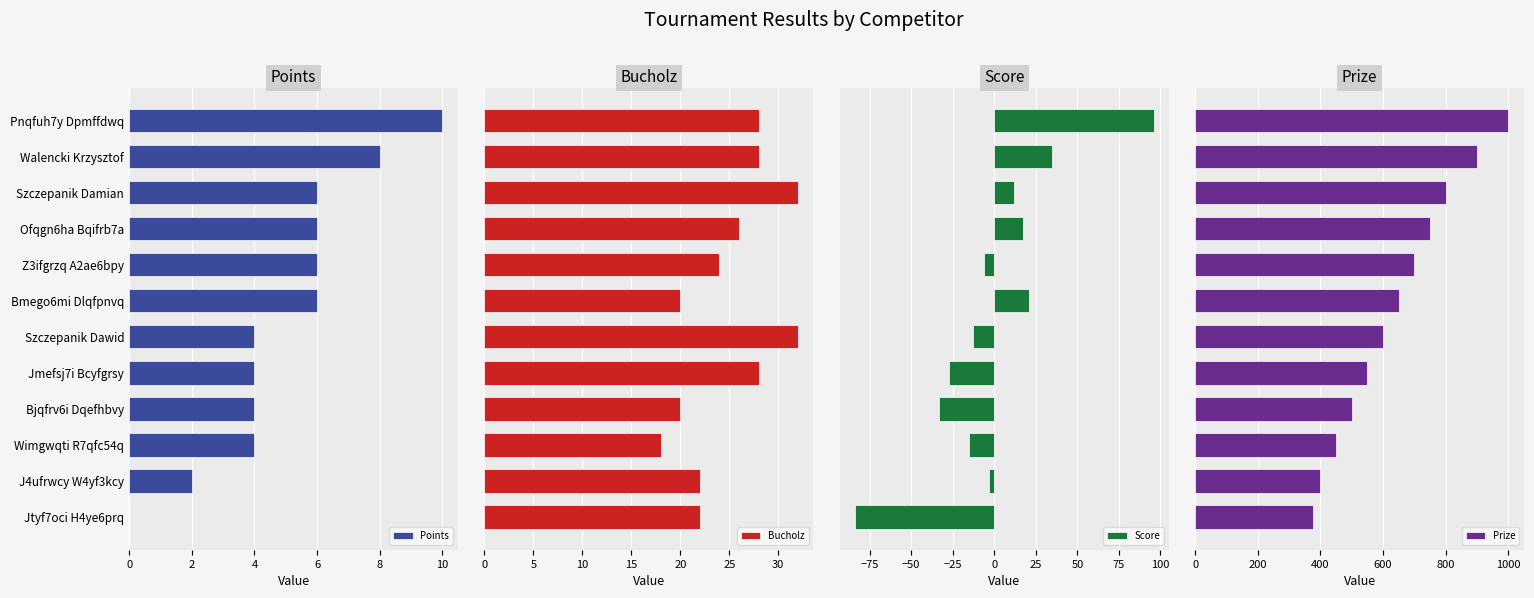

What is the difference between the highest and lowest values at 4?

794